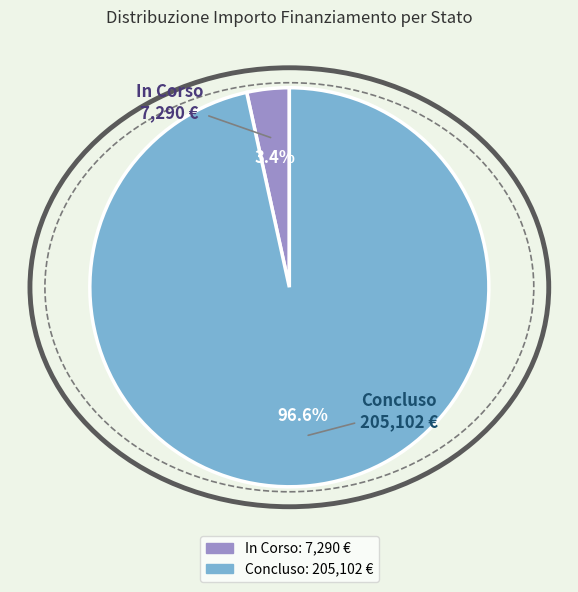

Which slice is the smallest?

In Corso